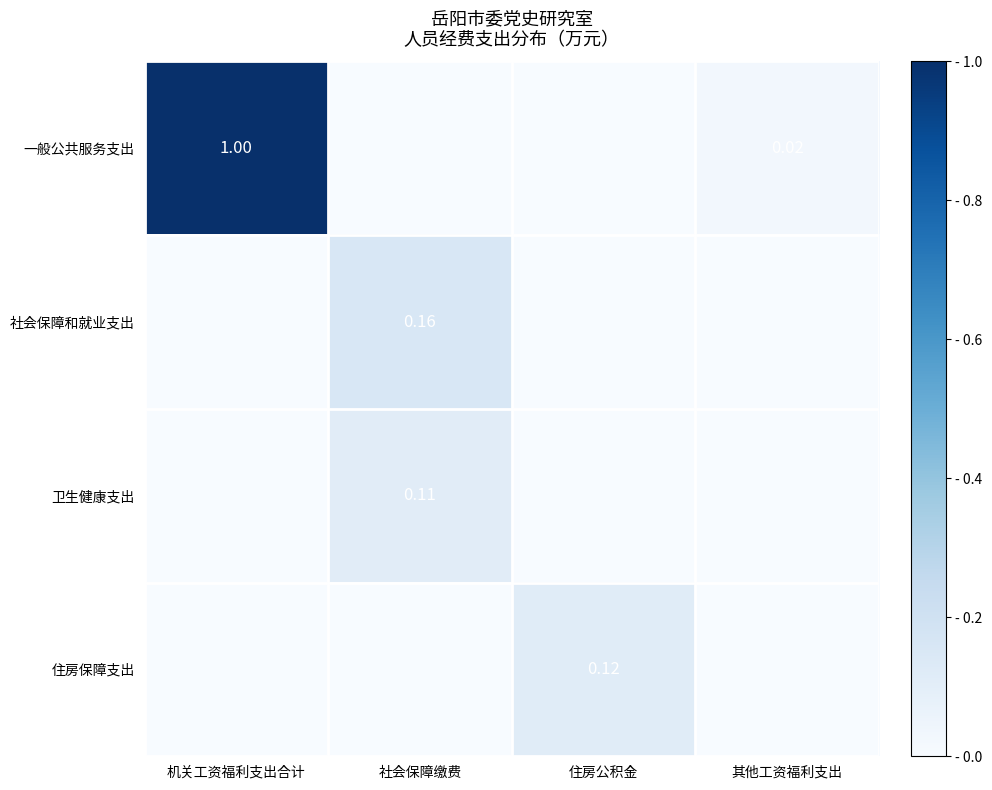

Is the value of 社会保障和就业支出 at 社会保障缴费 greater than the value of 卫生健康支出 at 社会保障缴费?

Yes